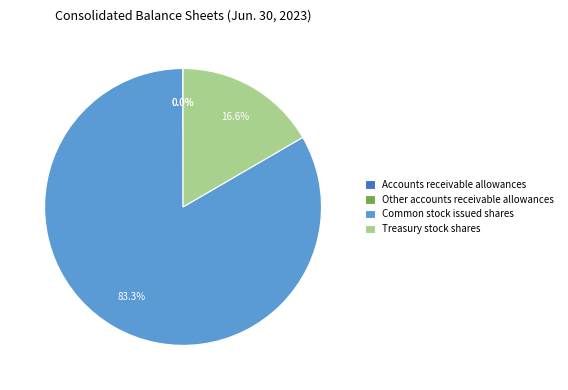

Which category has the biggest portion of the pie?

Common stock issued shares